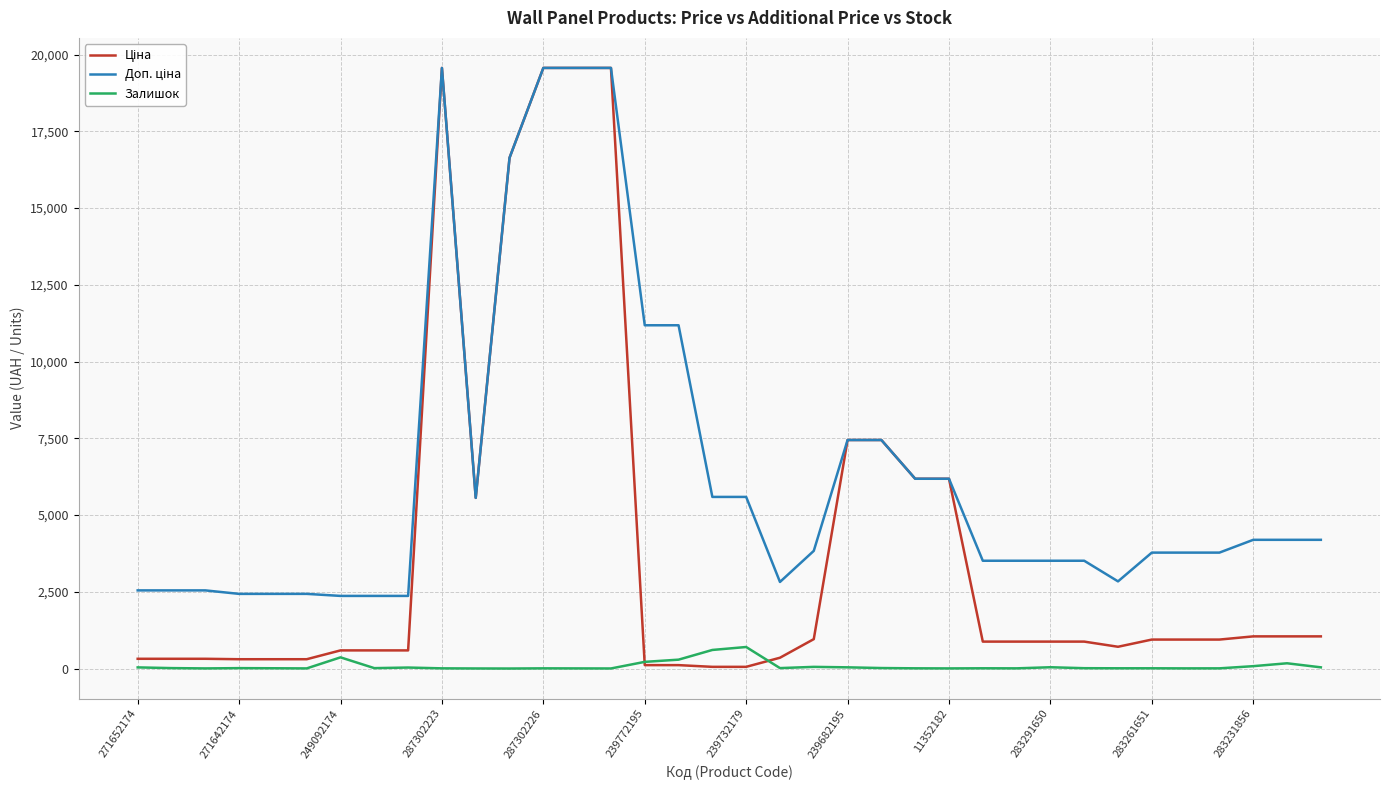

What is the maximum value for Залишок?

702.0